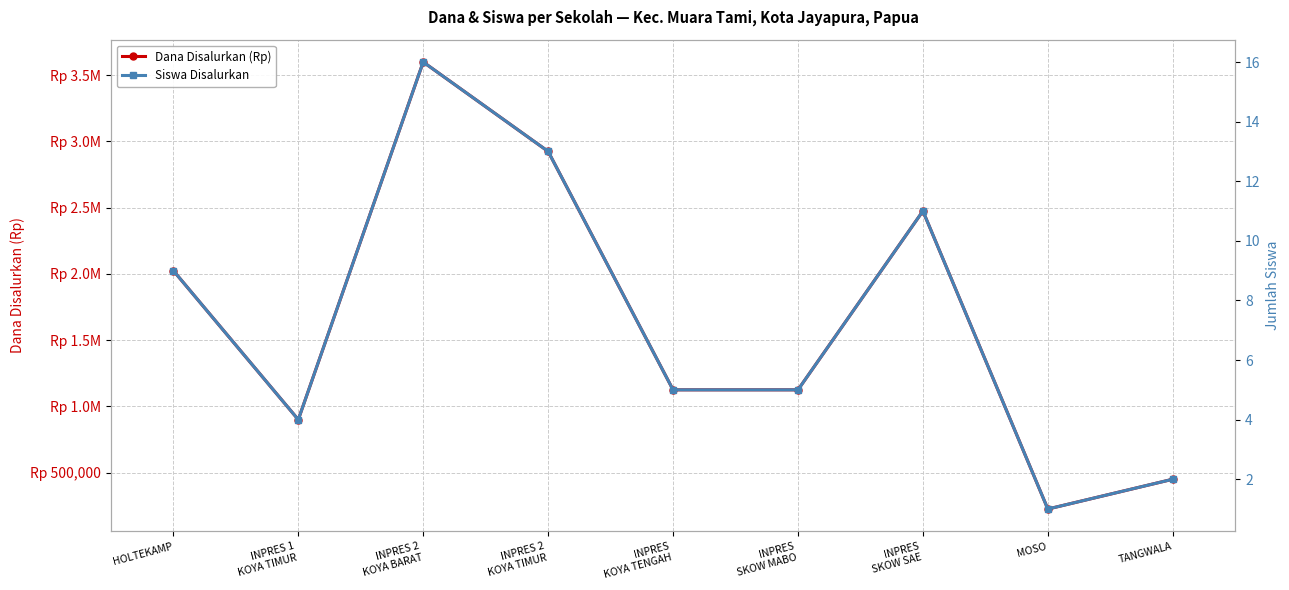

Reading left to right, extract all data points from this chart.

Dana Disalurkan (Rp): 2025000	900000	3600000	2925000	1125000	1125000	2475000	225000	450000
Siswa Disalurkan: 9	4	16	13	5	5	11	1	2